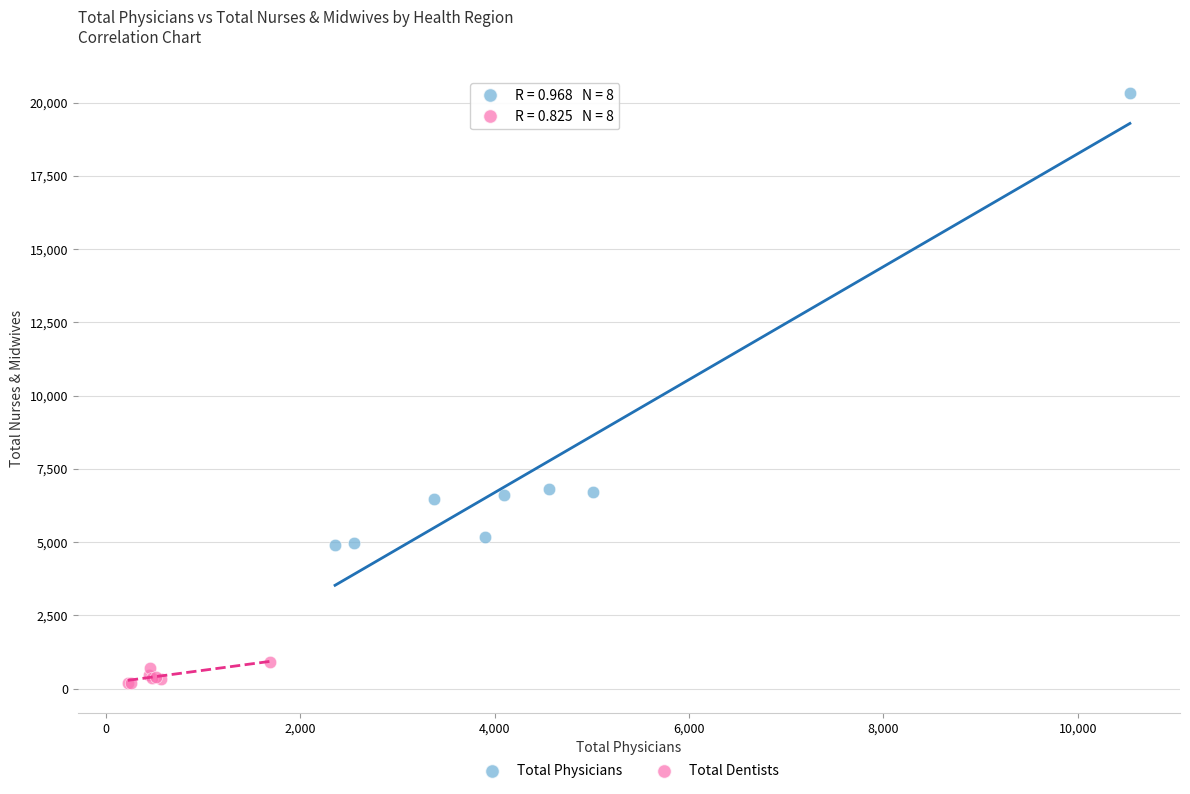

Which series reaches the minimum Y coordinate?

Total Dentists